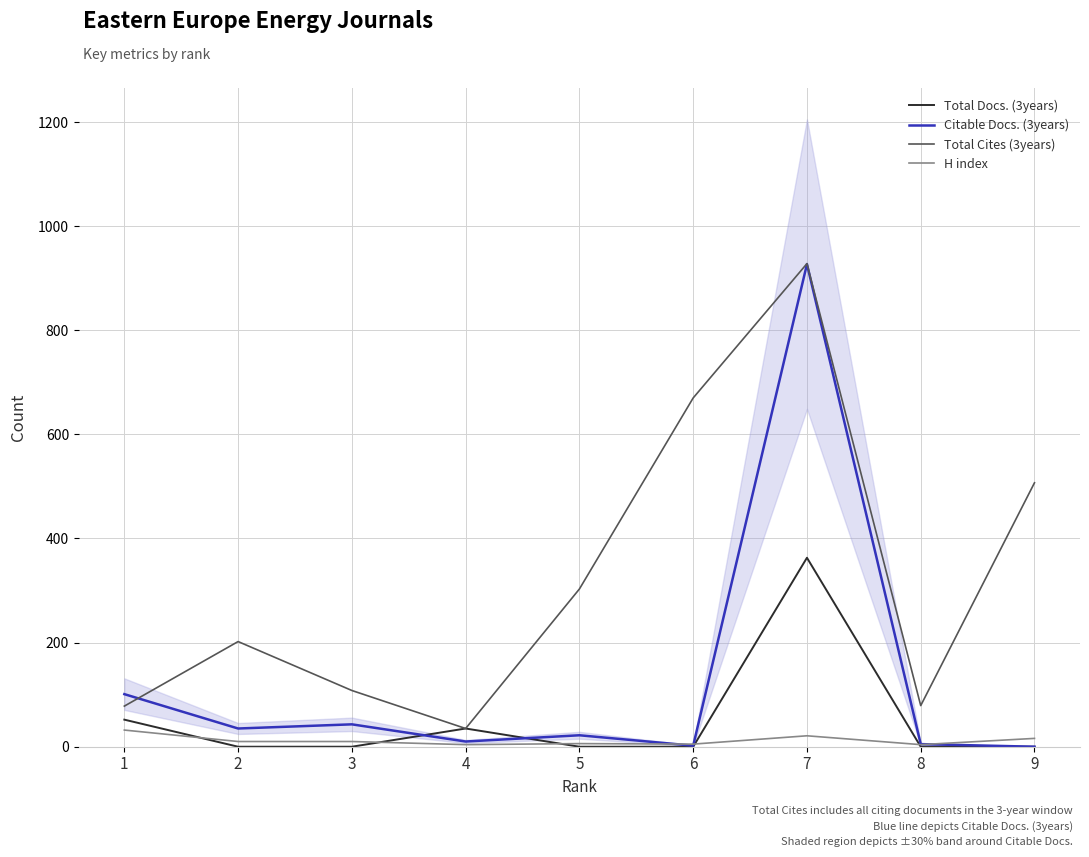

How many lines are shown in the chart?

4